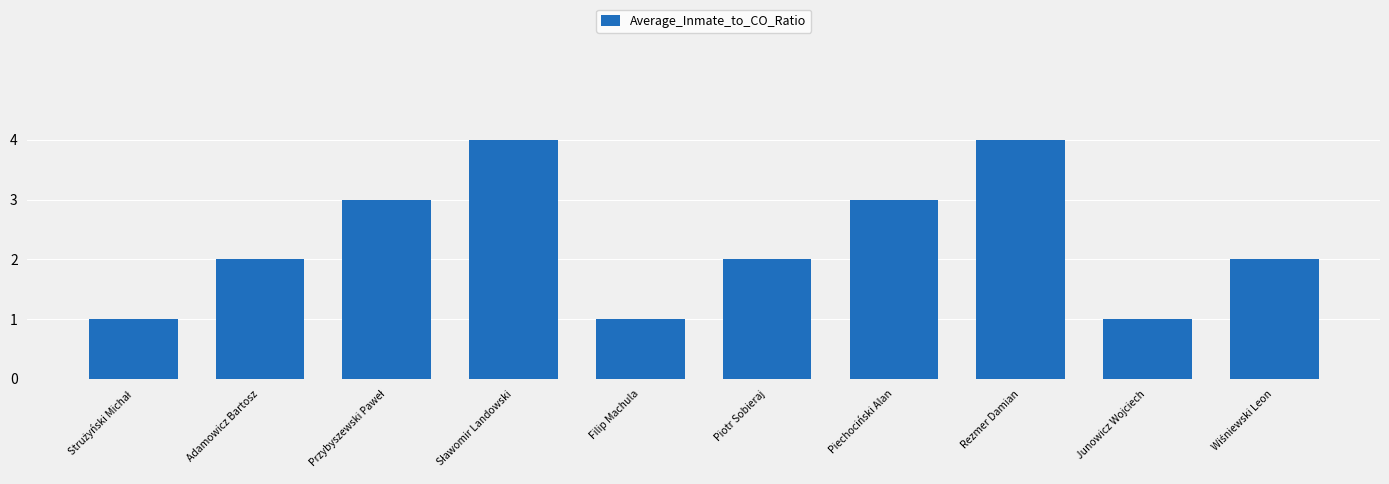

What is the change in value from Piotr Sobieraj to Rezmer Damian?

+2